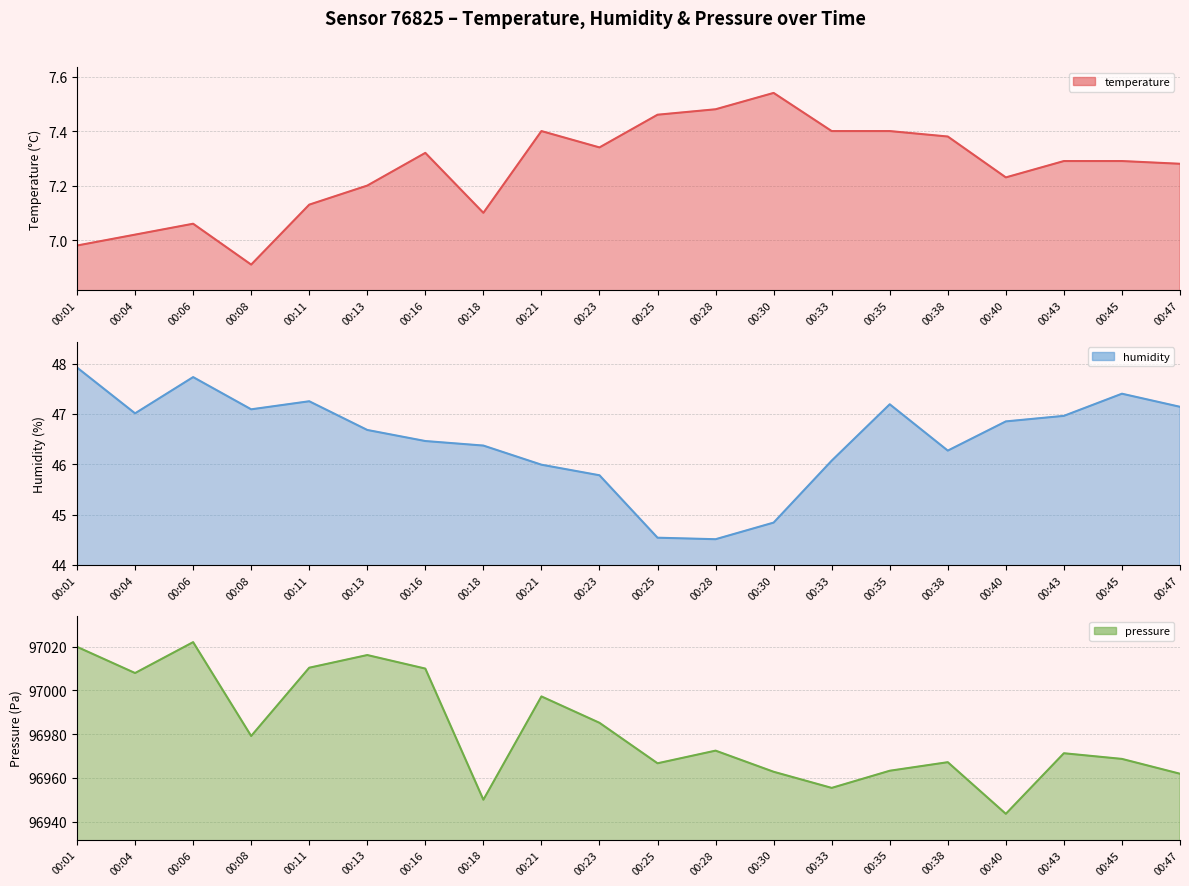

At which category does pressure reach its first local valley?

00:04